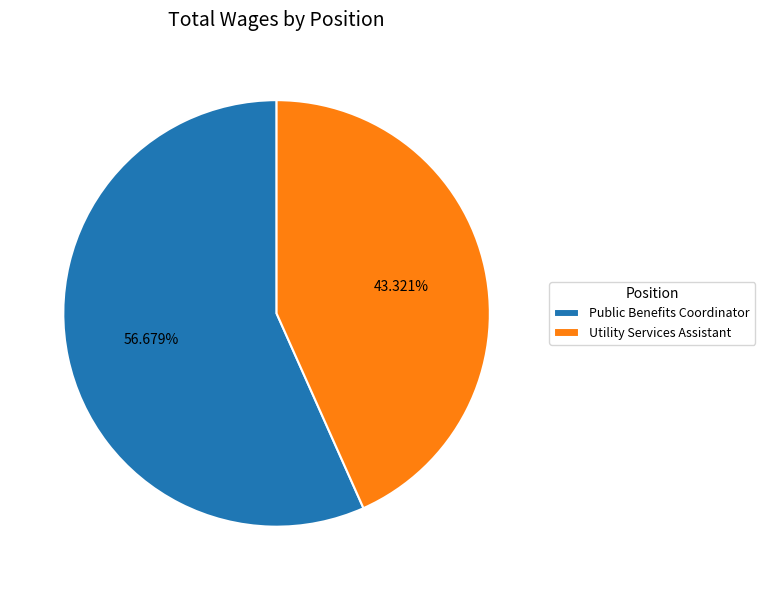

How many segments does this pie chart have?

2